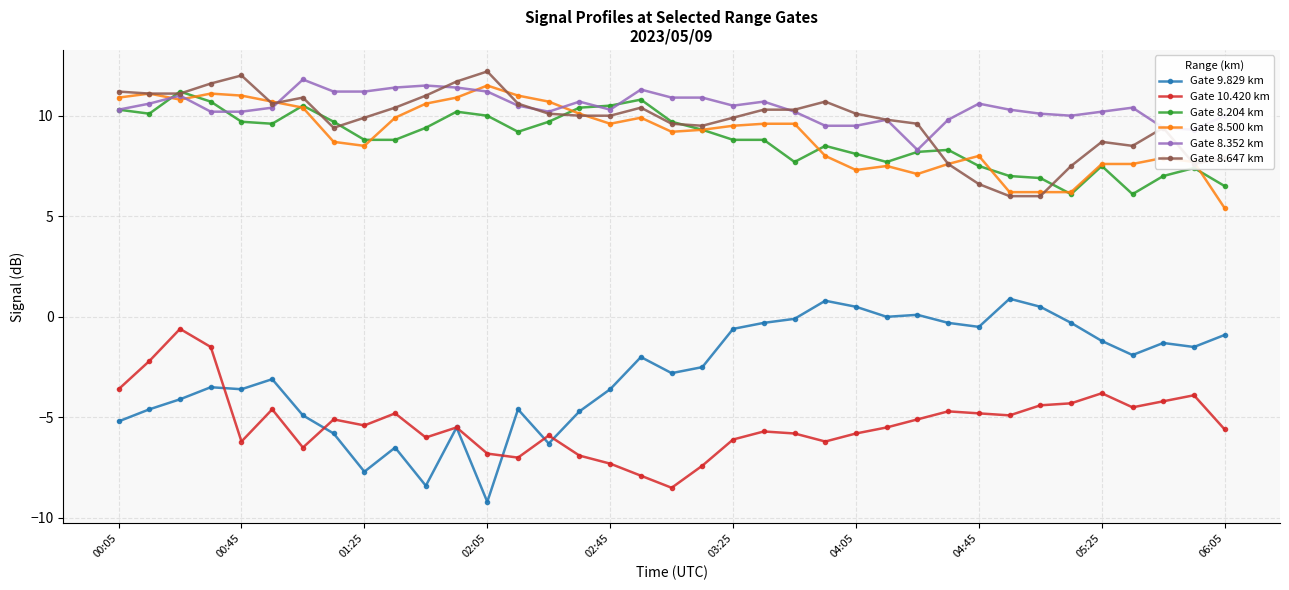

Does the chart display data point markers on the line(s)?

Yes